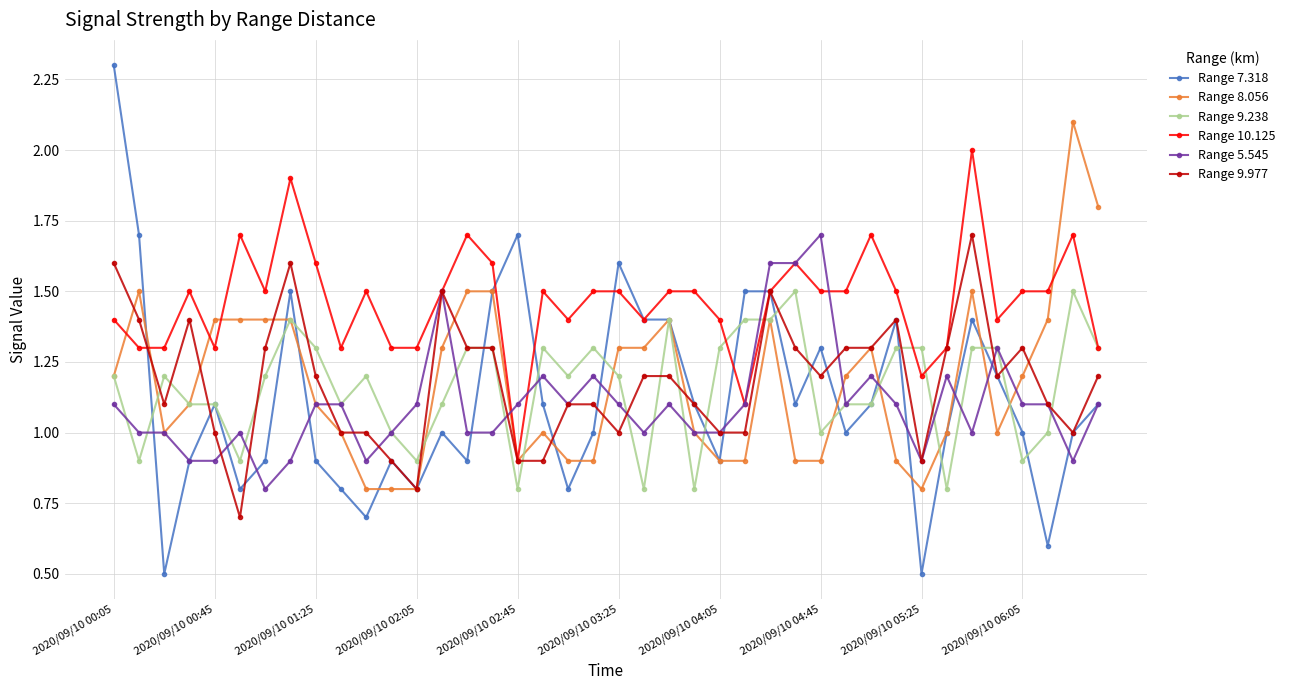

What is the value of the Range 9.238 point at the 38th from the left?

1.0